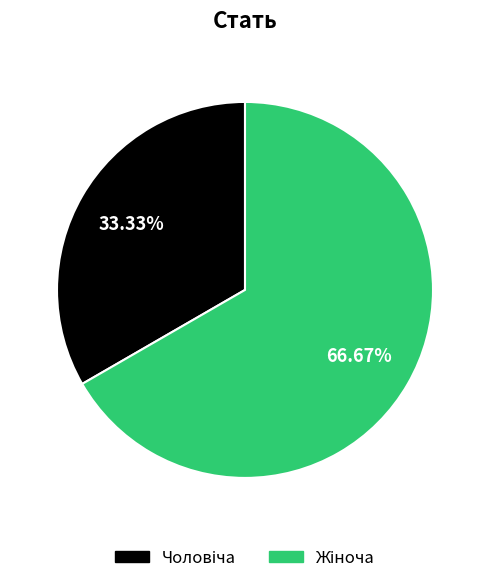

Is there any slice that represents more than half of the pie?

Yes